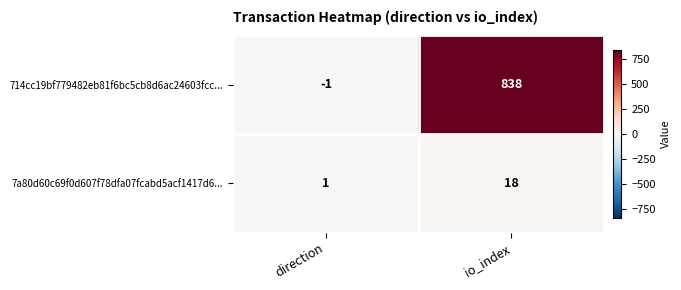

The 714cc19bf779482eb81f6bc5cb8d6ac24603fcc... series shows 424 at io_index. True or false?

False